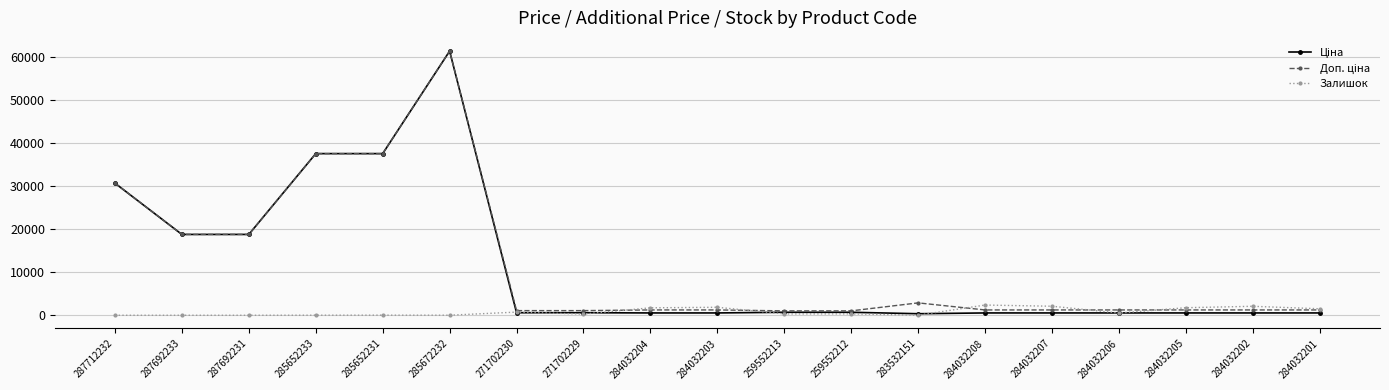

How many lines are shown in the chart?

3